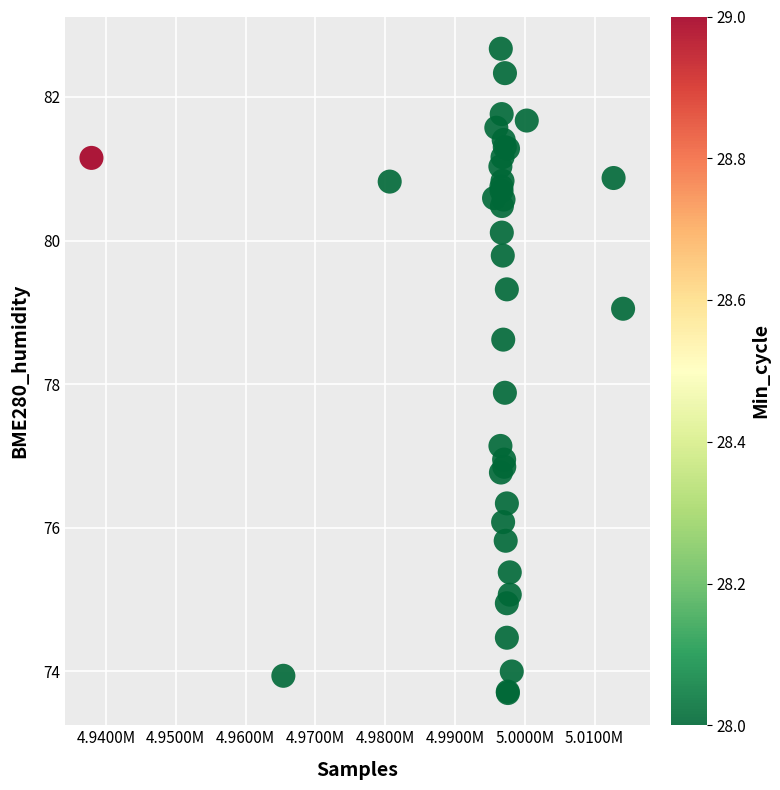

What Y value in the scatter plot is closest to 78?

77.9